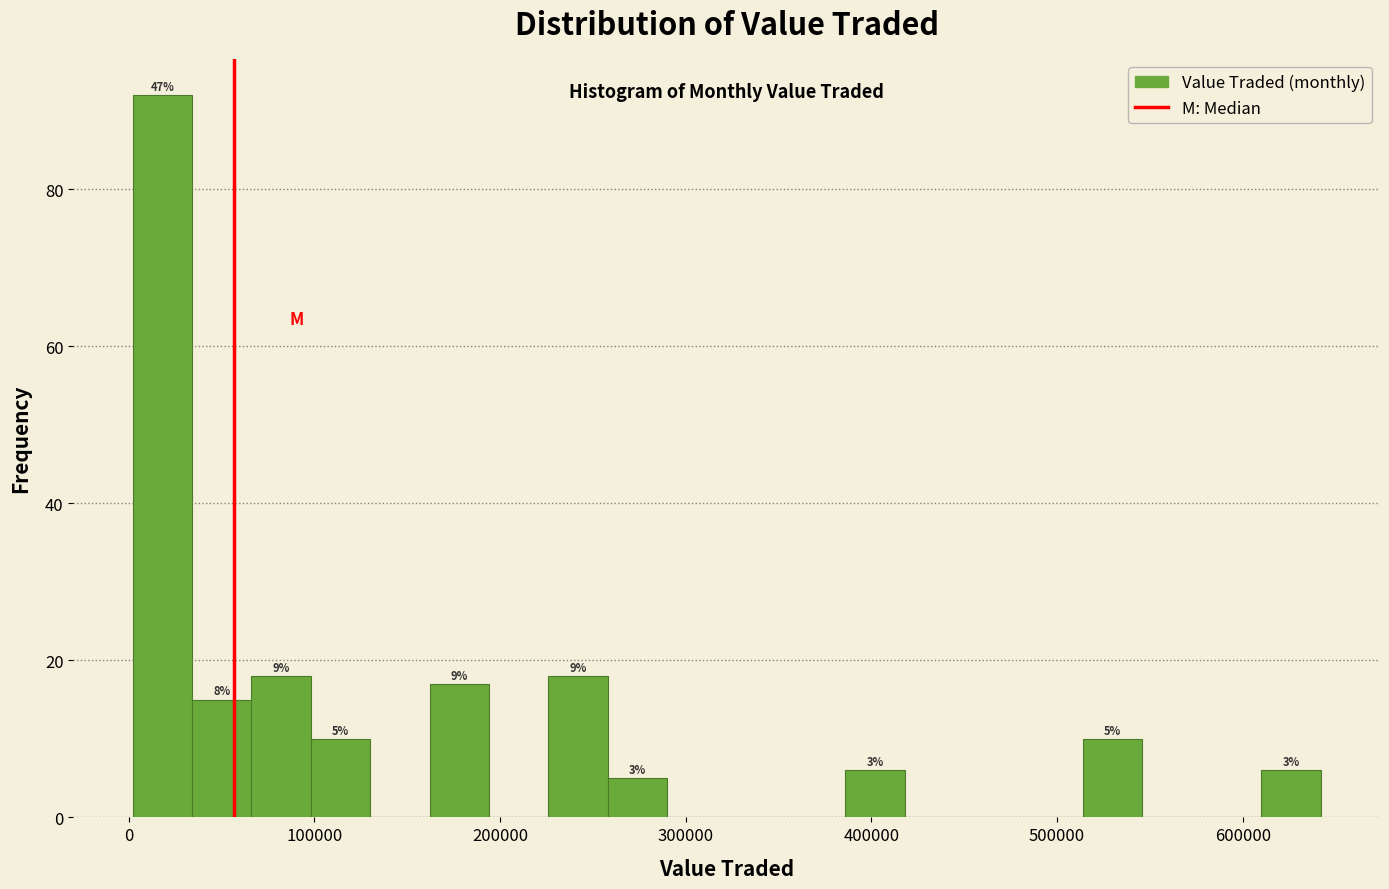

Around what value on the x-axis is the tallest bar? Give the approximate position of its centre, as read against the axis.

20000